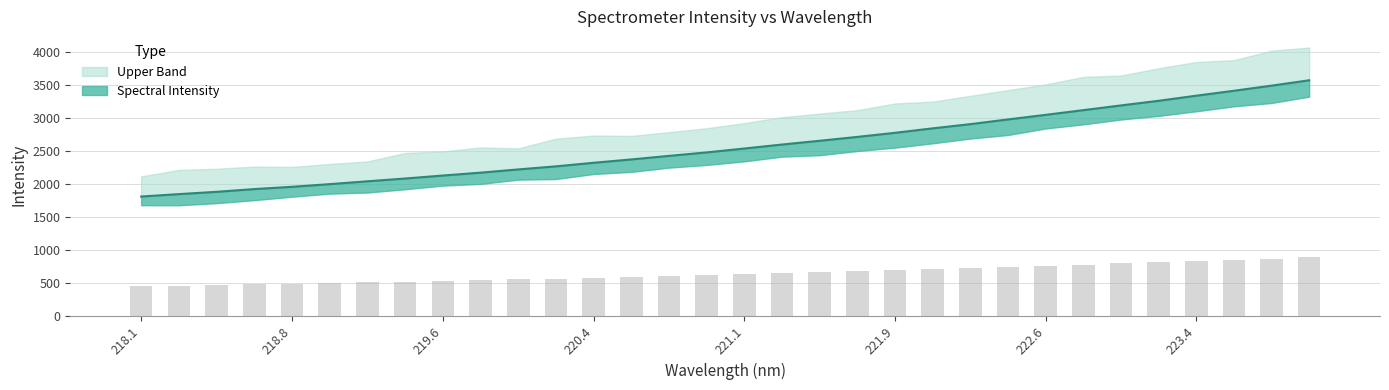

True or false: the data shows 1958.3 at 218.8.

True